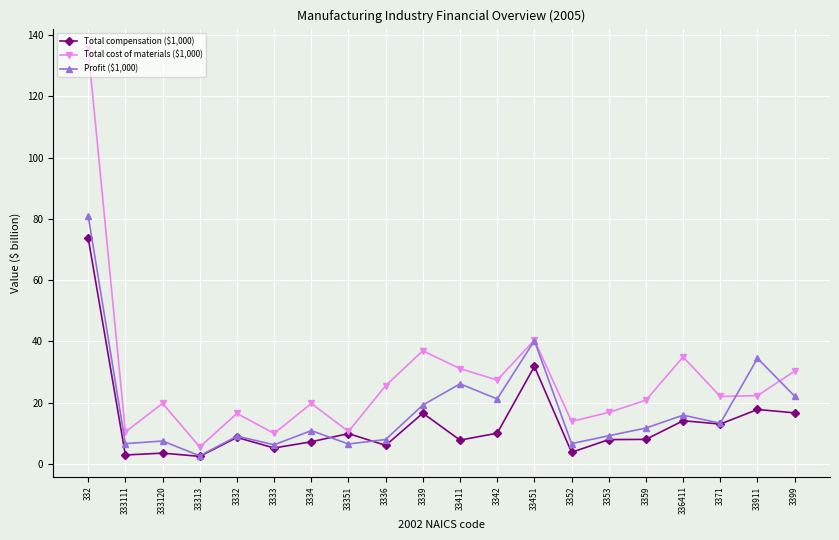

What is the value of the Profit ($1,000) point at the 3rd from the left?

7.5